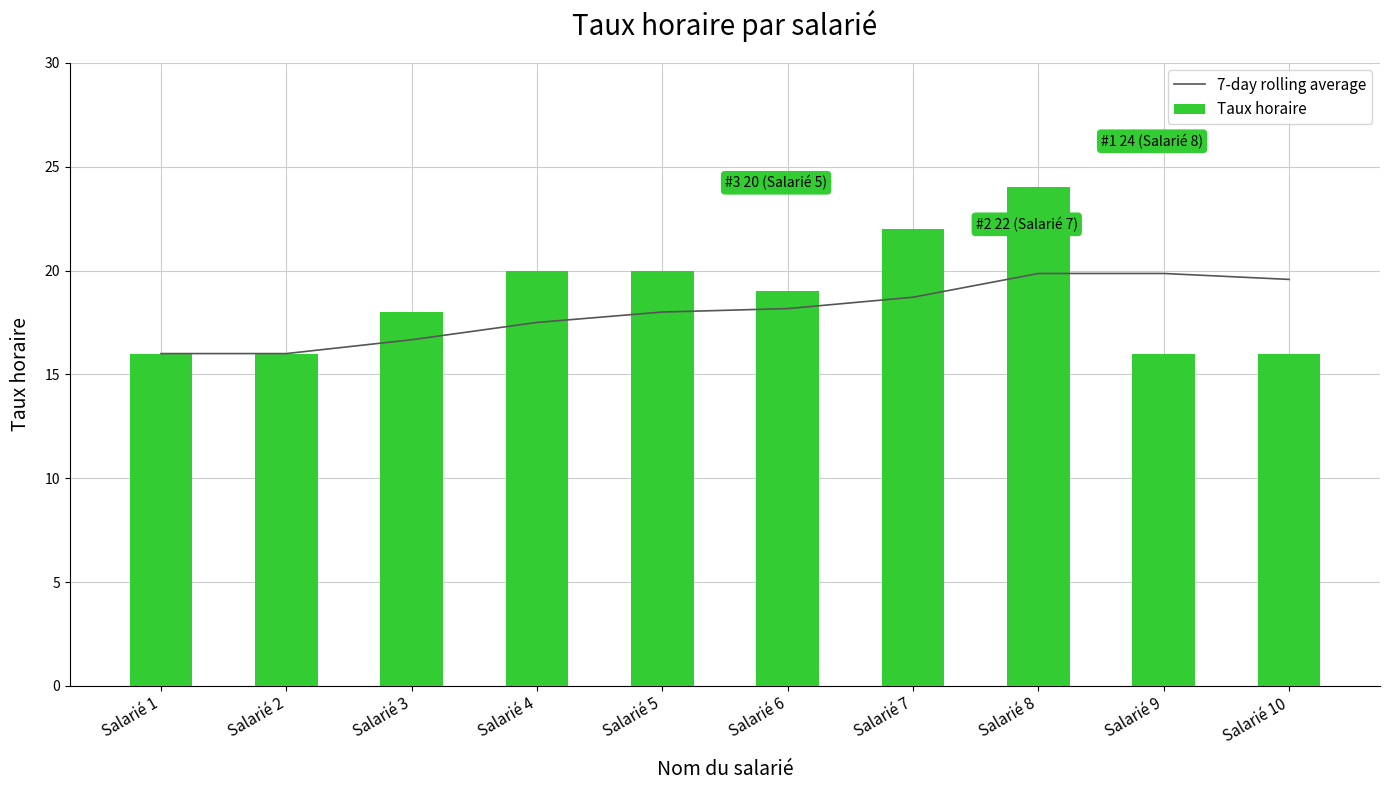

True or false: 7-day rolling average has a value of 18.0 at Salarié 5.

True